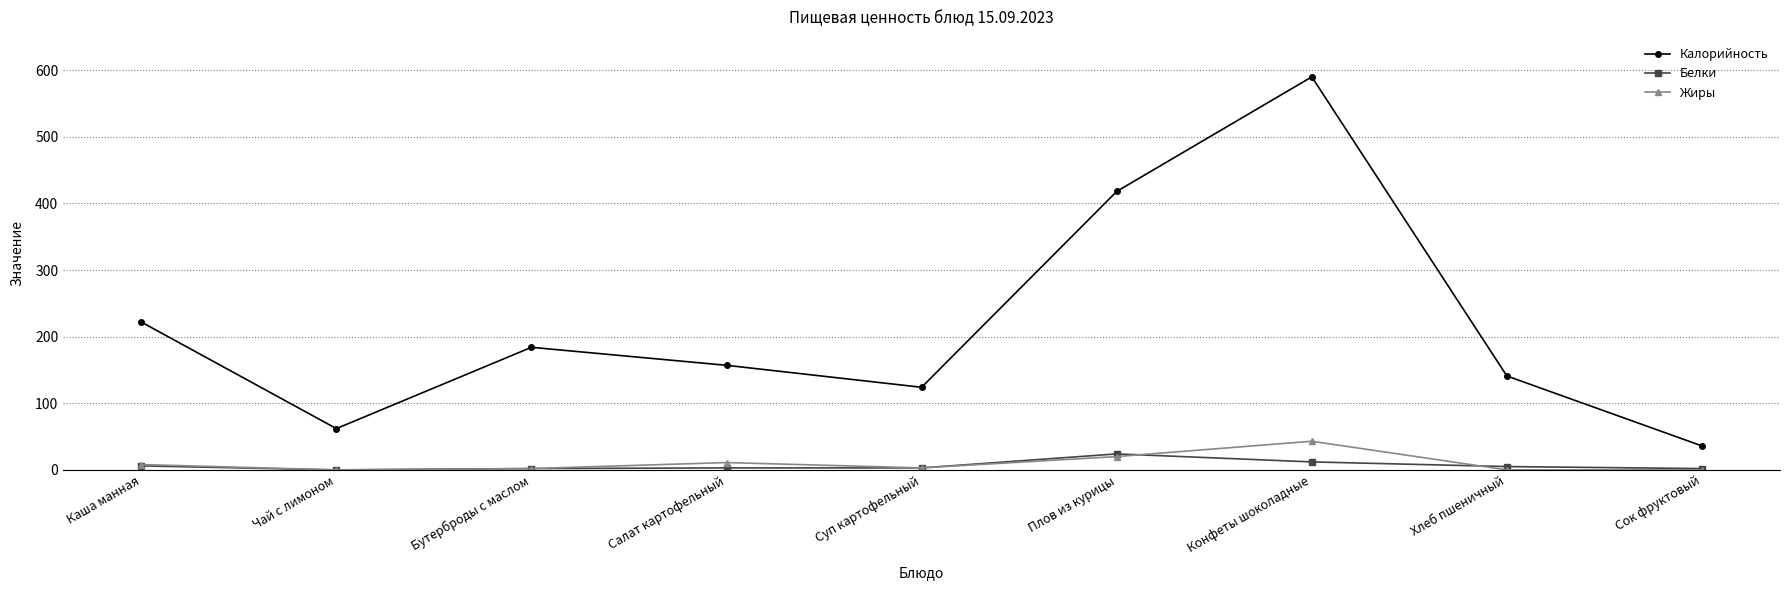

Which category has the highest value across all series?

Конфеты шоколадные